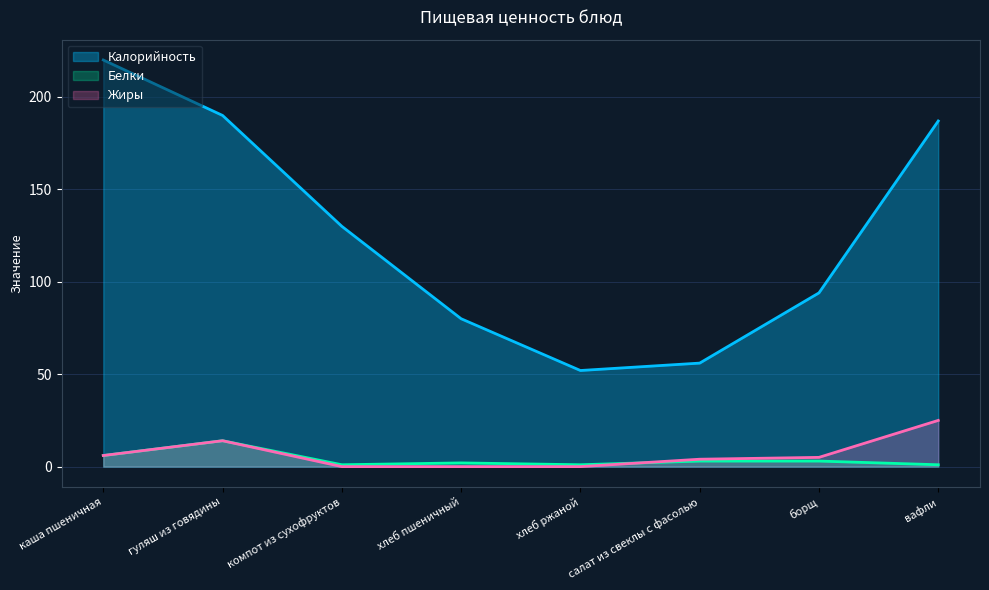

What is the difference between the second highest and second lowest values in the Калорийность series?

134